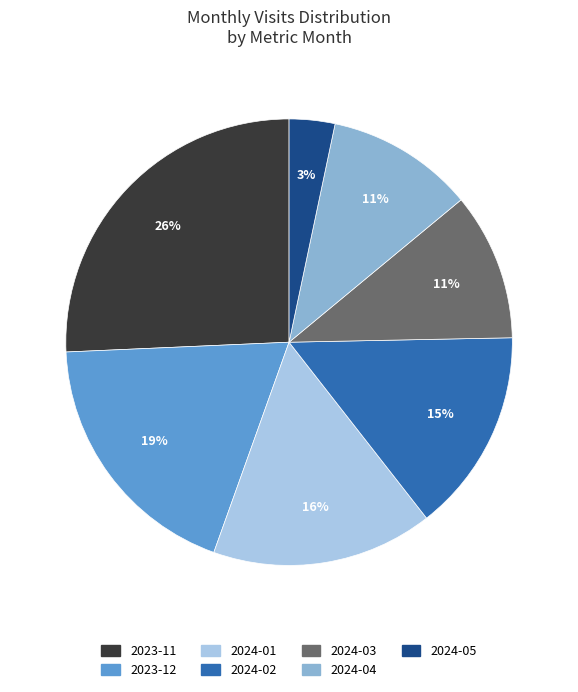

To the nearest percent, what is the difference between the 2023-12 and 2024-01 slice percentages?

3%